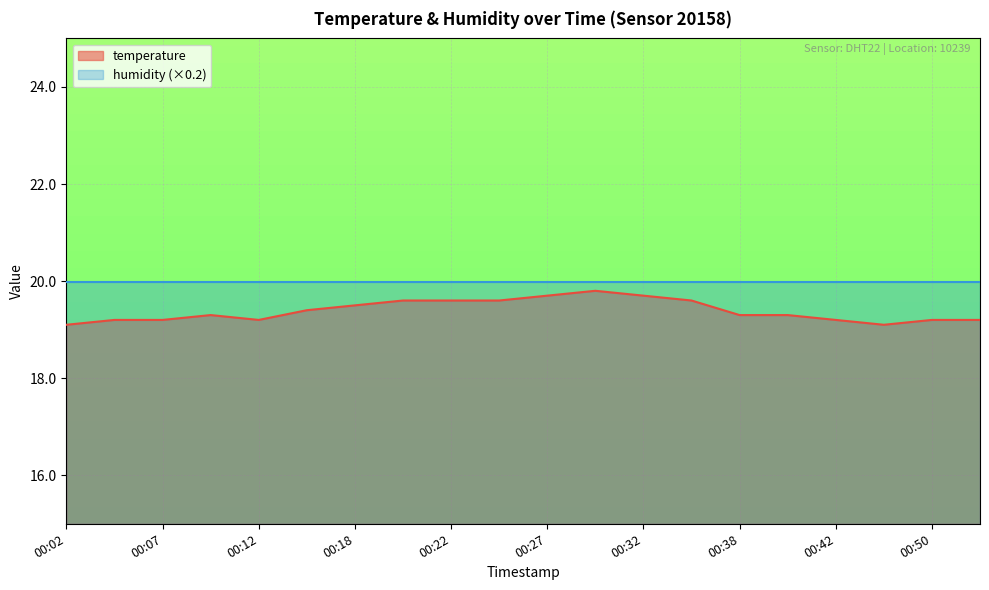

What is the maximum value shown in the chart?

20.0